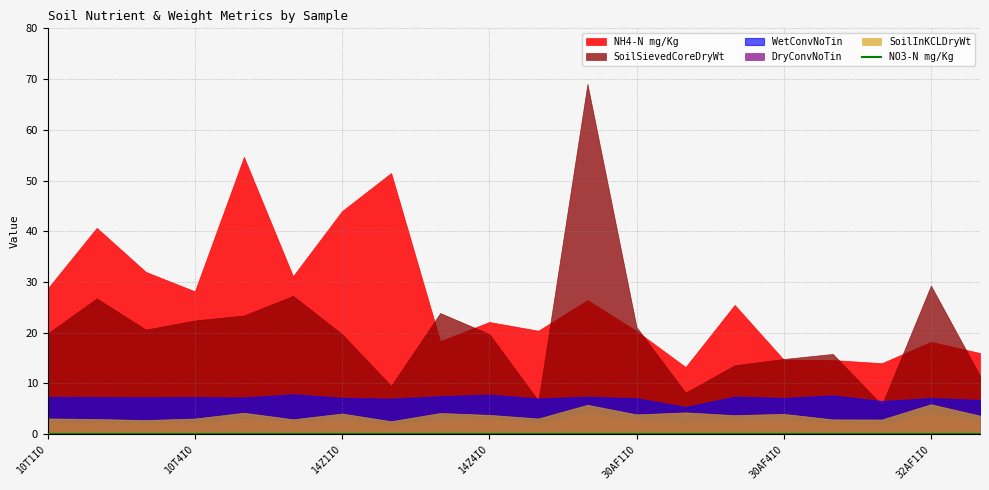

What is the maximum value shown in the chart?

69.0